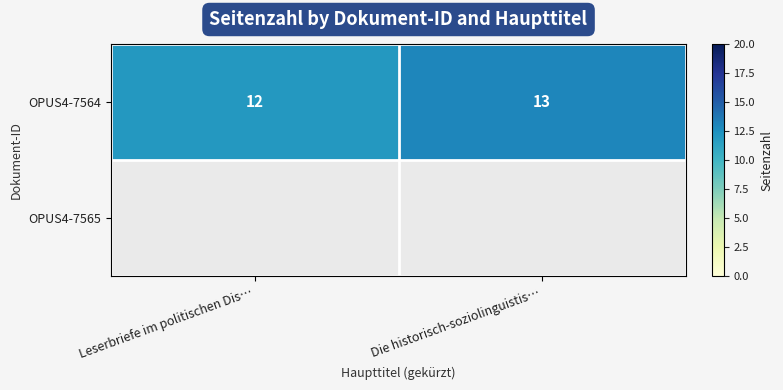

How many categories are shown in the chart?

2